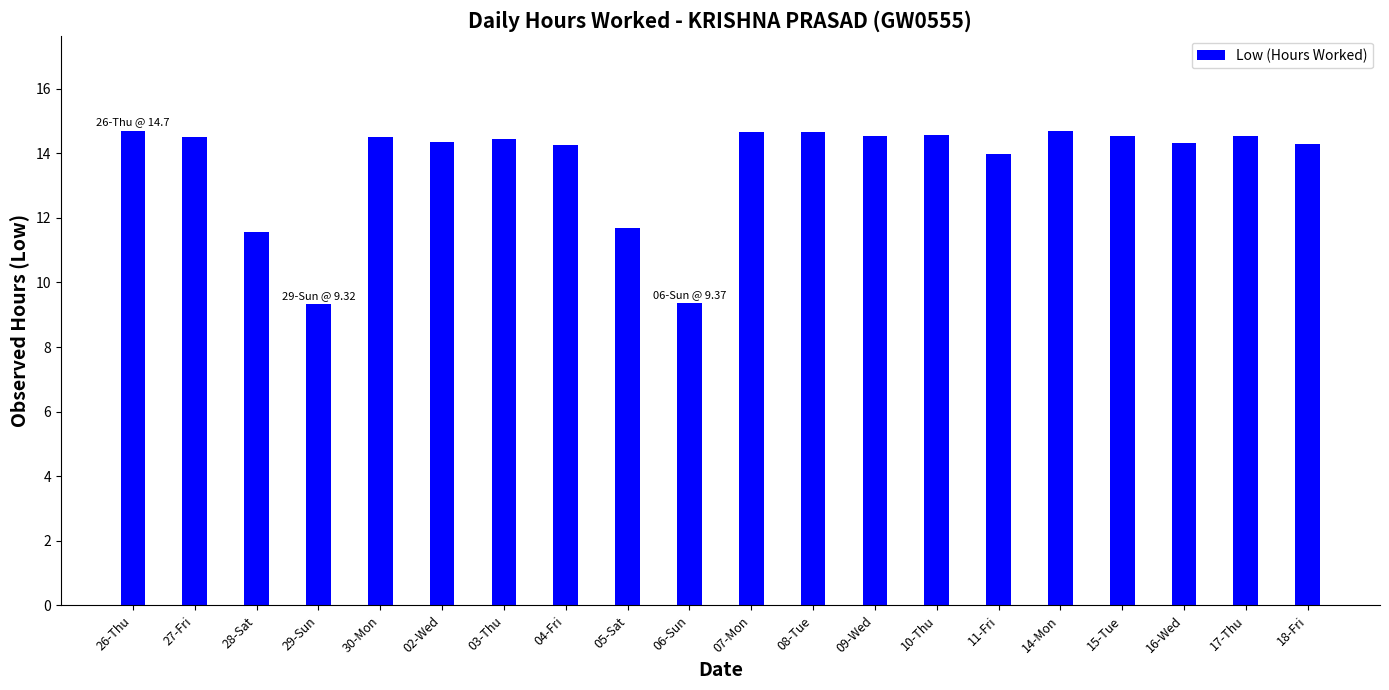

True or false: the data shows 14.5 at 27-Fri.

True